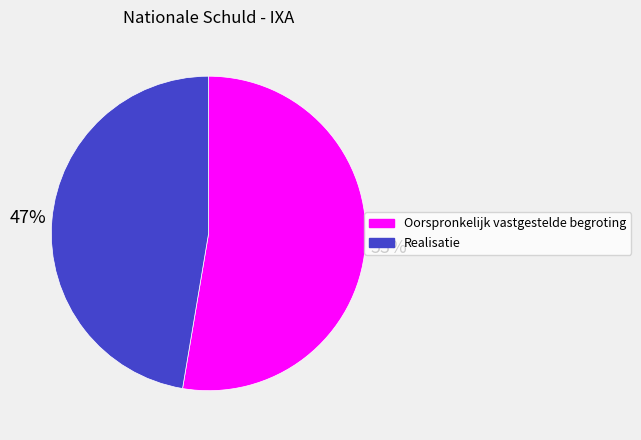

Which slice is the largest?

Oorspronkelijk vastgestelde begroting